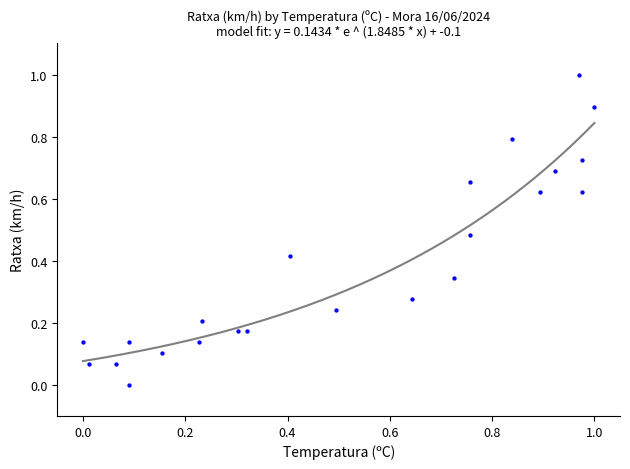

What is the range of X values (max minus min)?

1.0